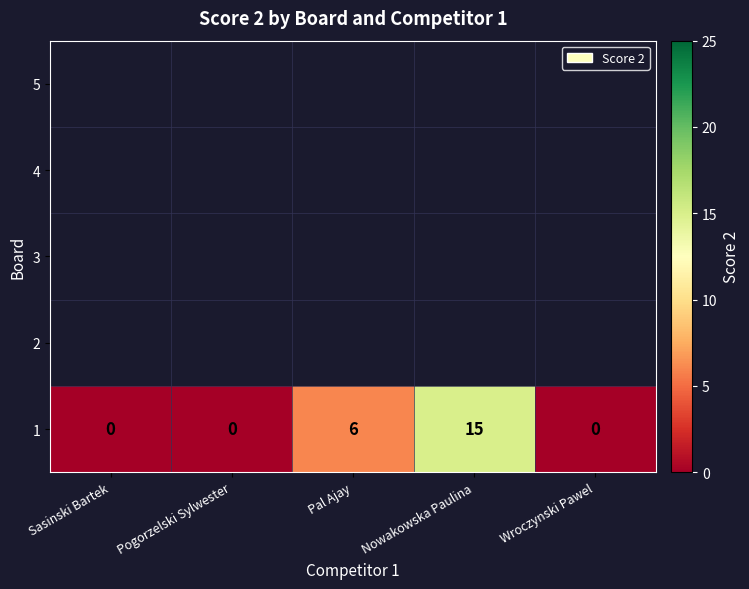

What is the difference between the 1 values at Nowakowska Paulina and Pal Ajay?

9